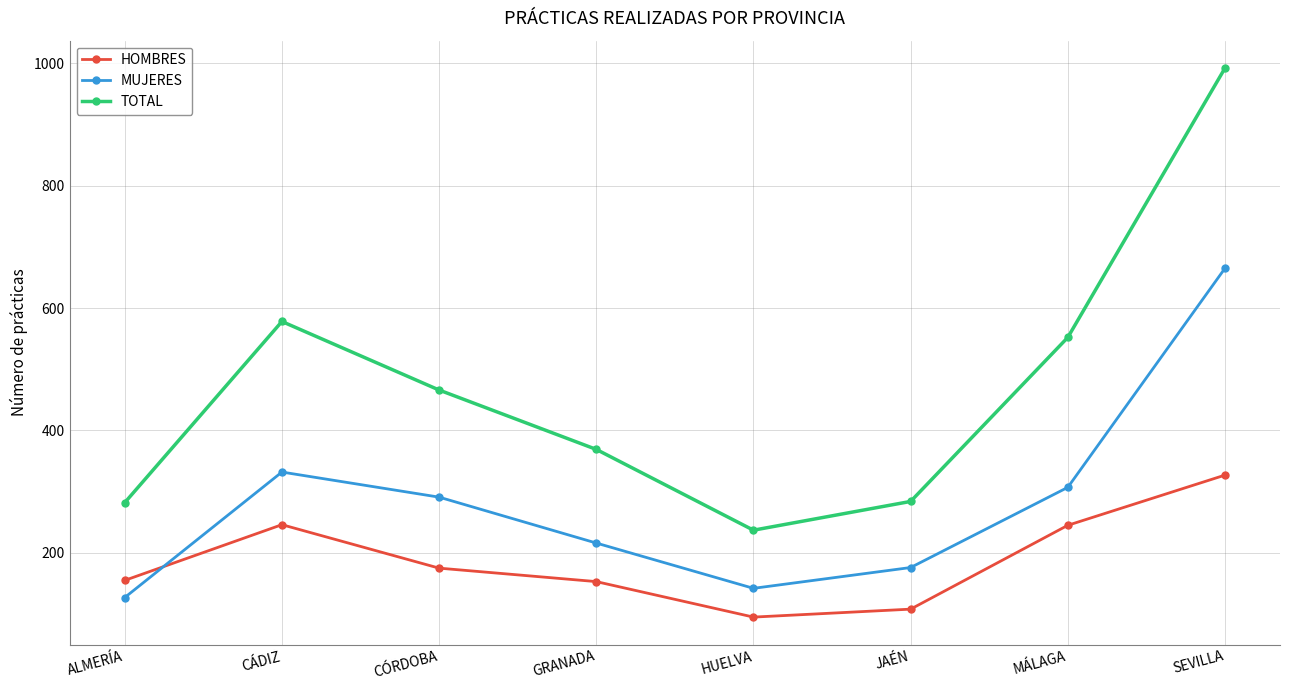

After their last crossing, which series has the higher values: HOMBRES or MUJERES?

MUJERES